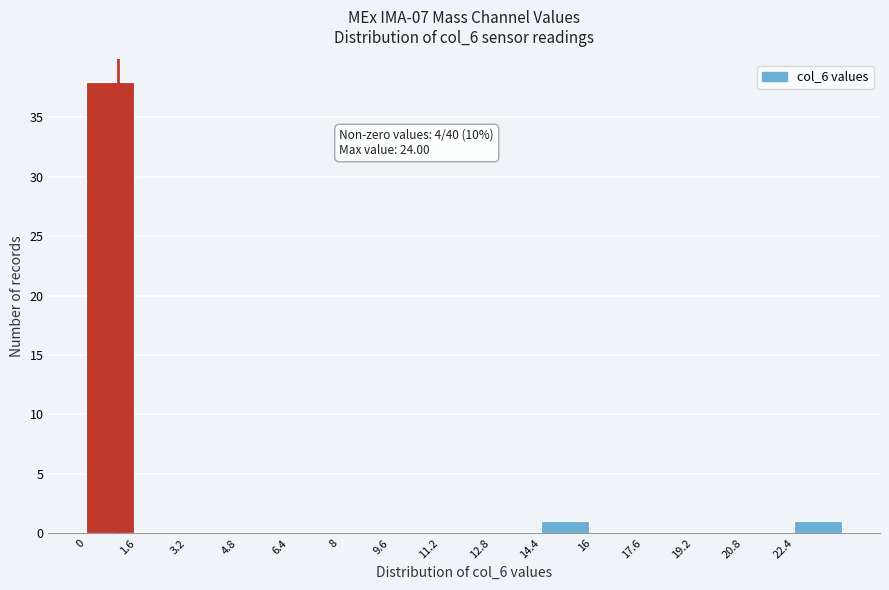

Over which range of the x-axis is the bar tallest?

0.0 to 1.6